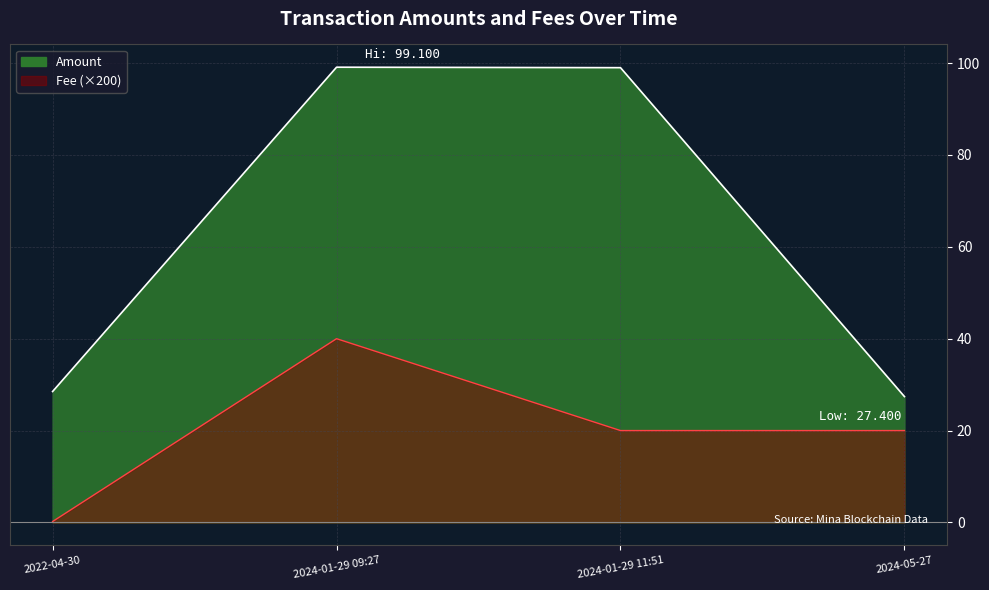

Is it true that Fee equals 4.4 at 2024-01-29 11:51?

False